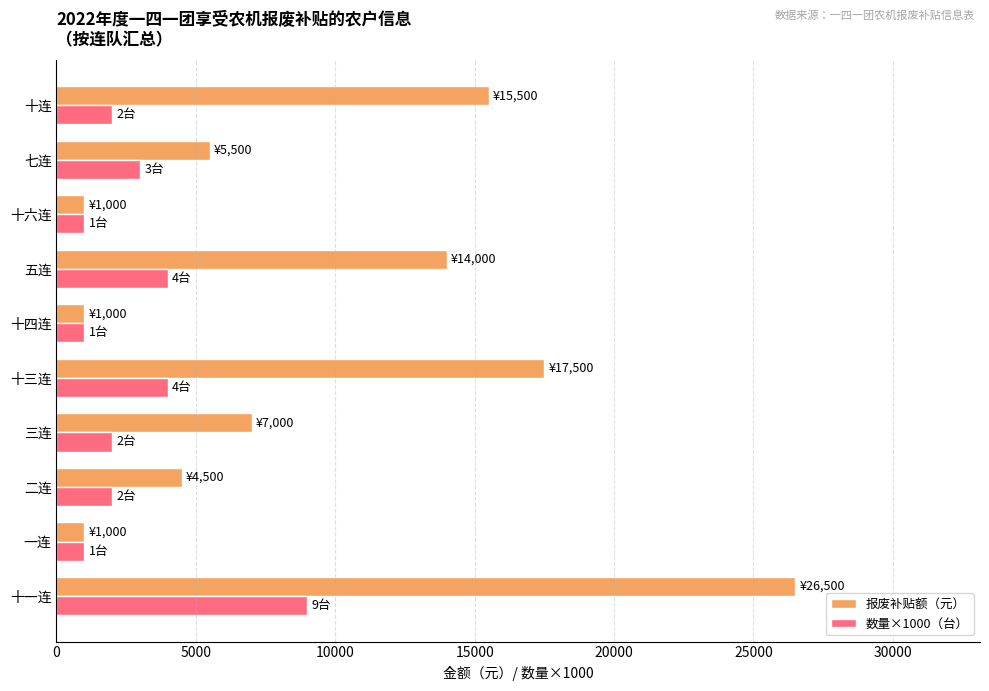

Which series has the largest total across all categories?

报废补贴额（元）